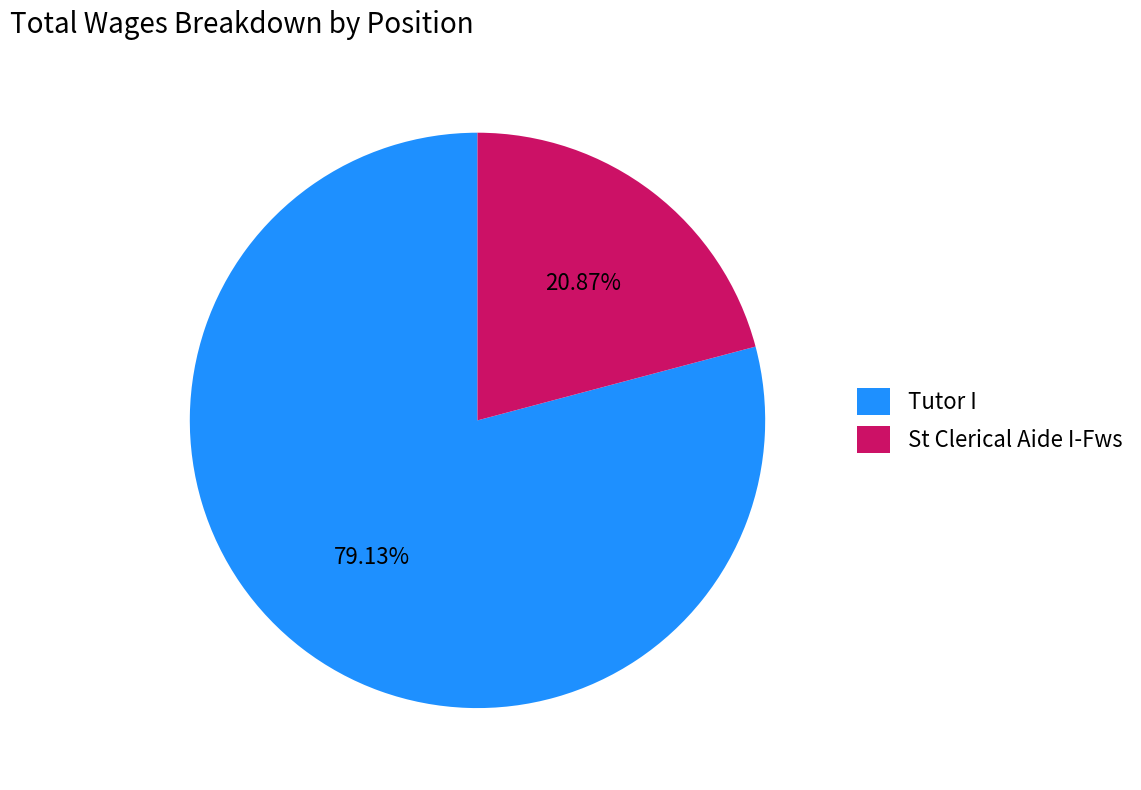

To the nearest percent, what is the average slice percentage?

50%